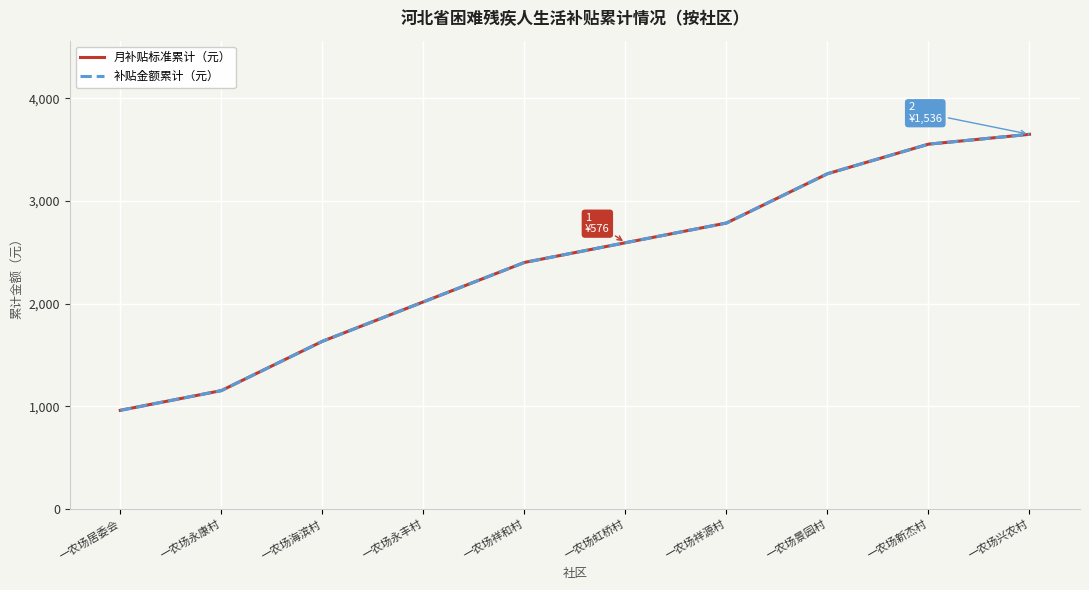

At which label does 补贴金额累计（元） first exceed 2592?

一农场祥源村